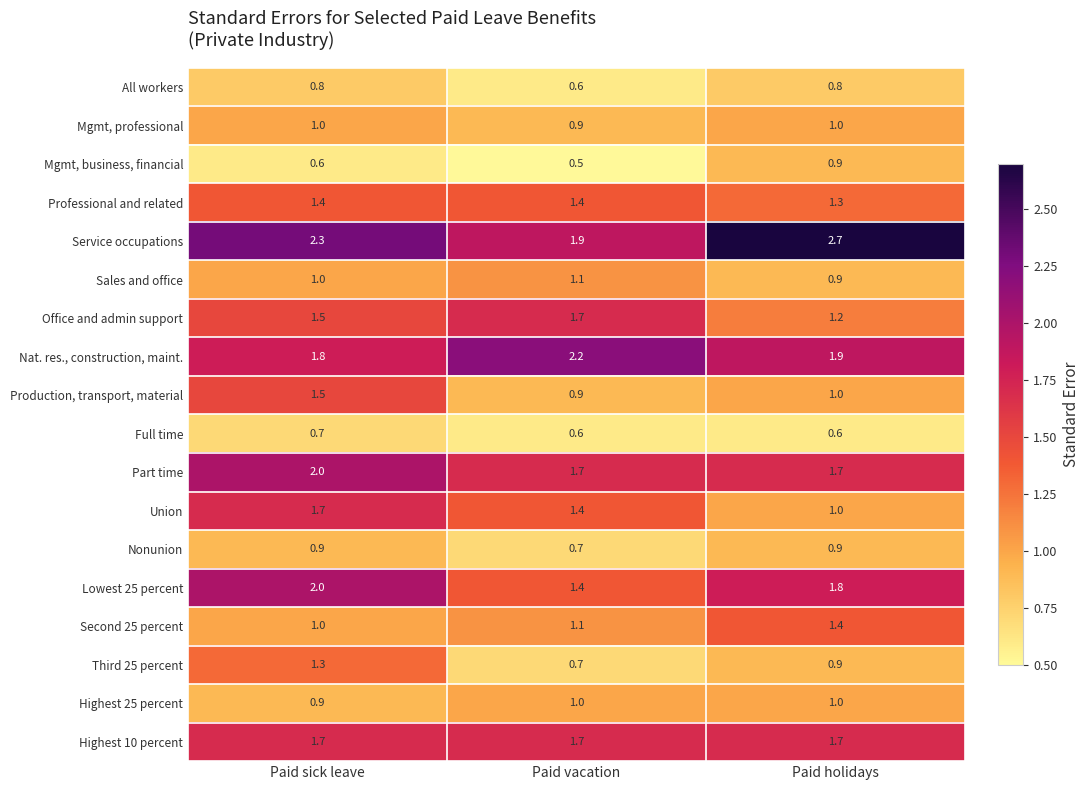

What is the maximum value shown in the chart?

2.7